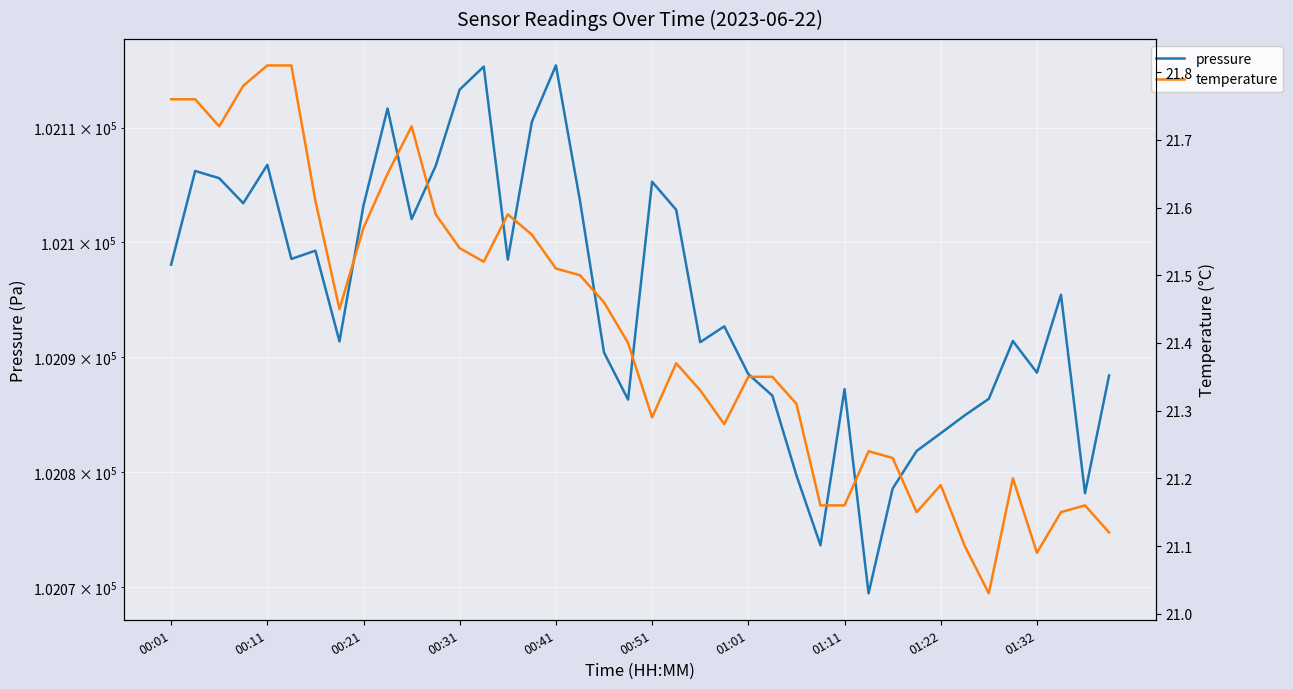

List the series in order of their overall mean, lowest first.

temperature, pressure